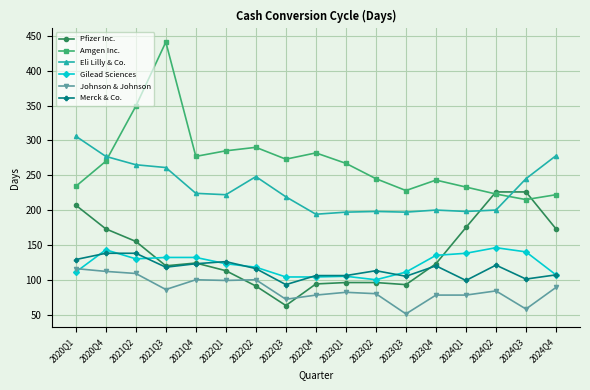

True or false: Eli Lilly & Co. and Pfizer Inc. cross at least once.

True